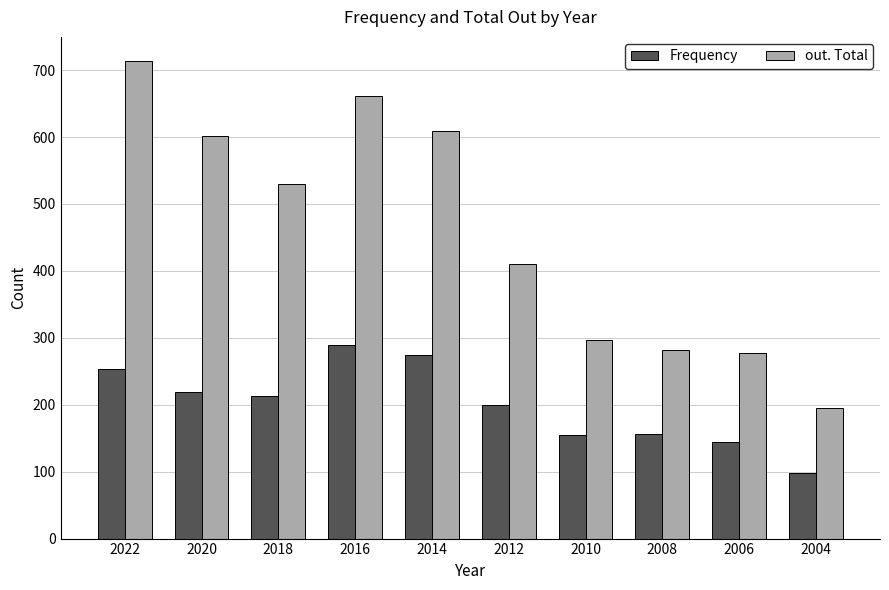

What is the difference between the highest and lowest values at 2020?

382